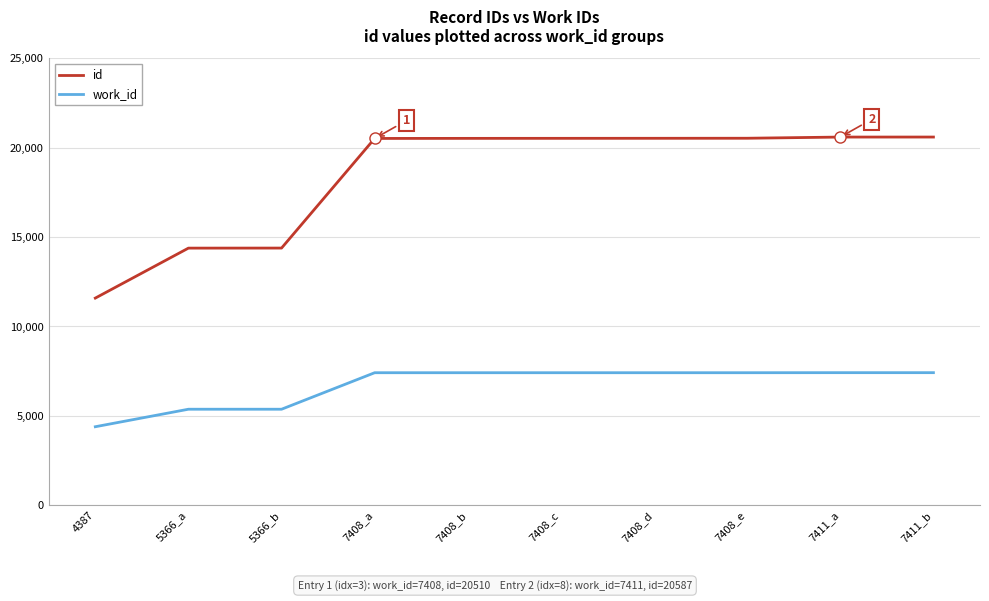

Between 5366_a and 7408_e, which series saw the biggest shift?

id